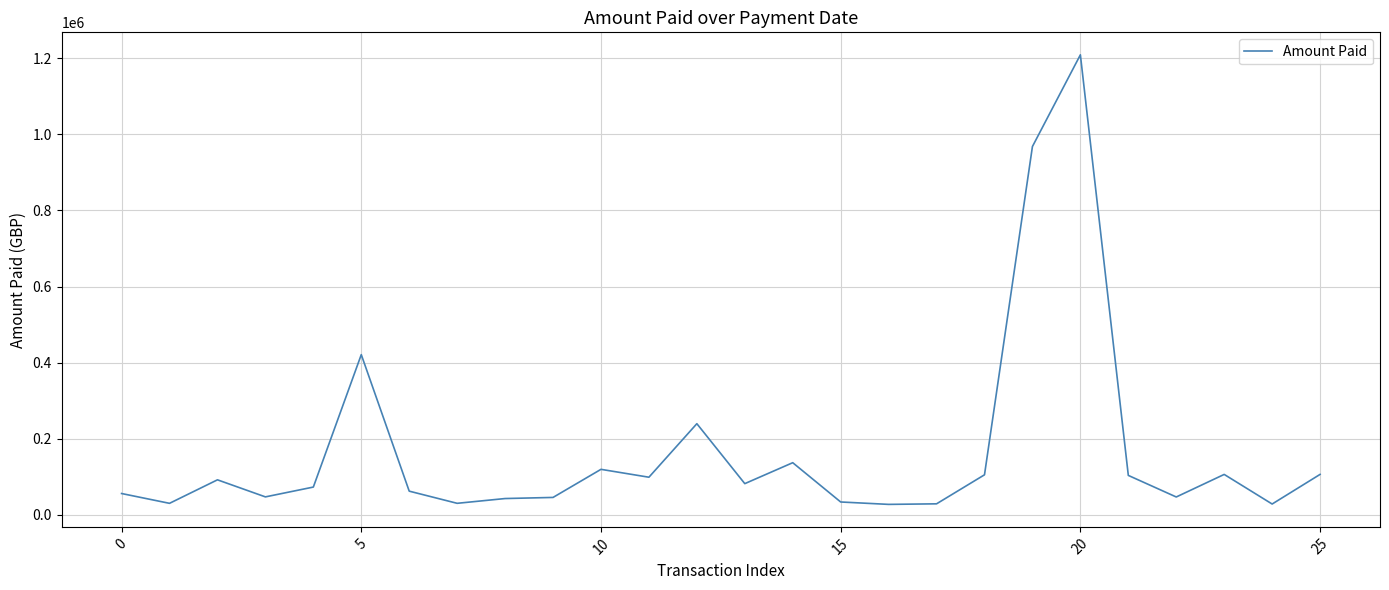

How many series are shown in this chart?

1